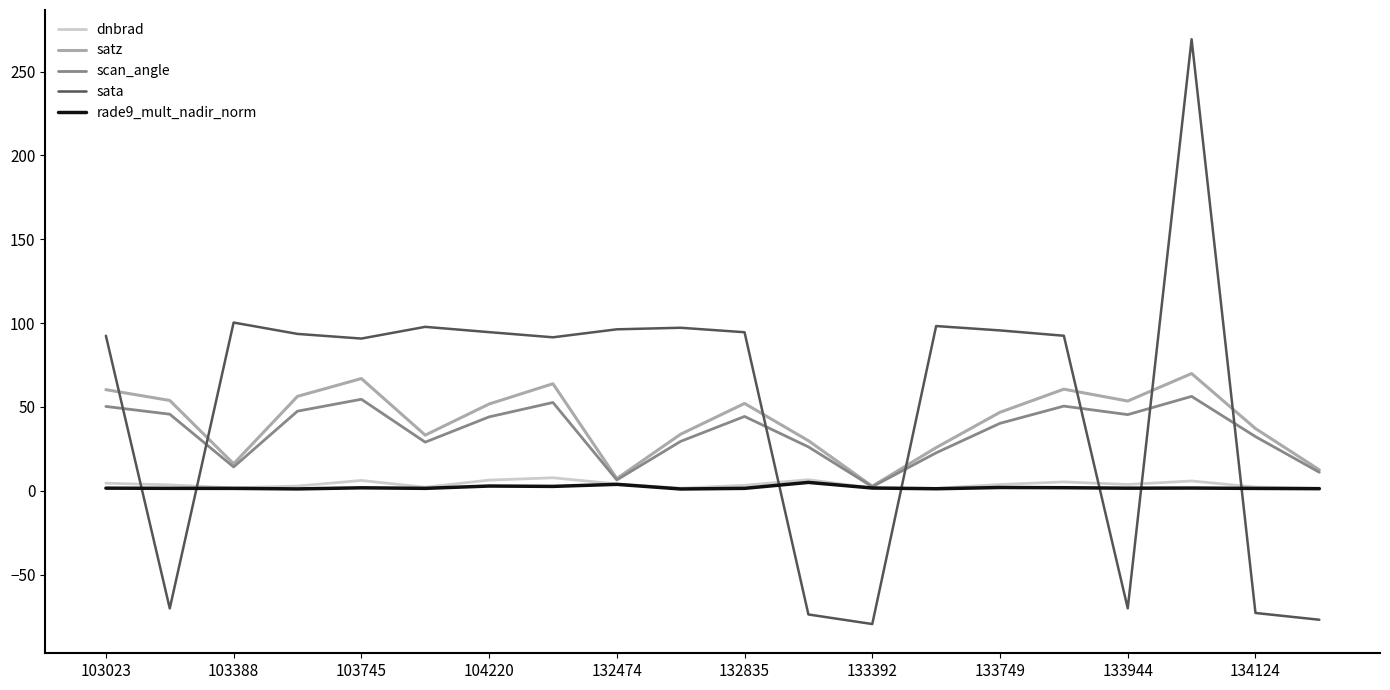

What is the maximum value for scan_angle?

56.3